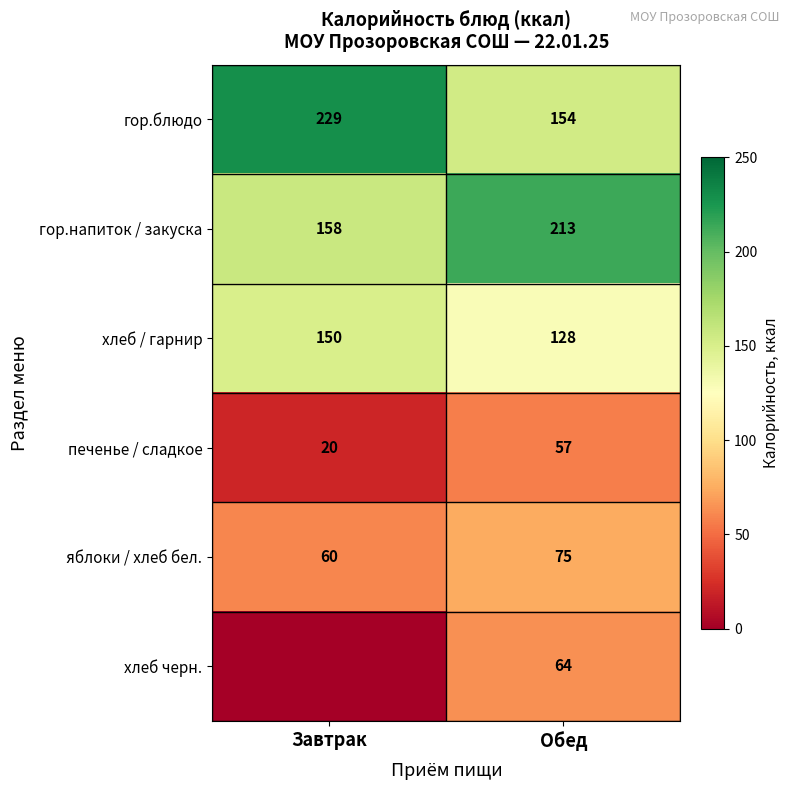

What is the sum of the печенье / сладкое values at Обед and Завтрак?

77